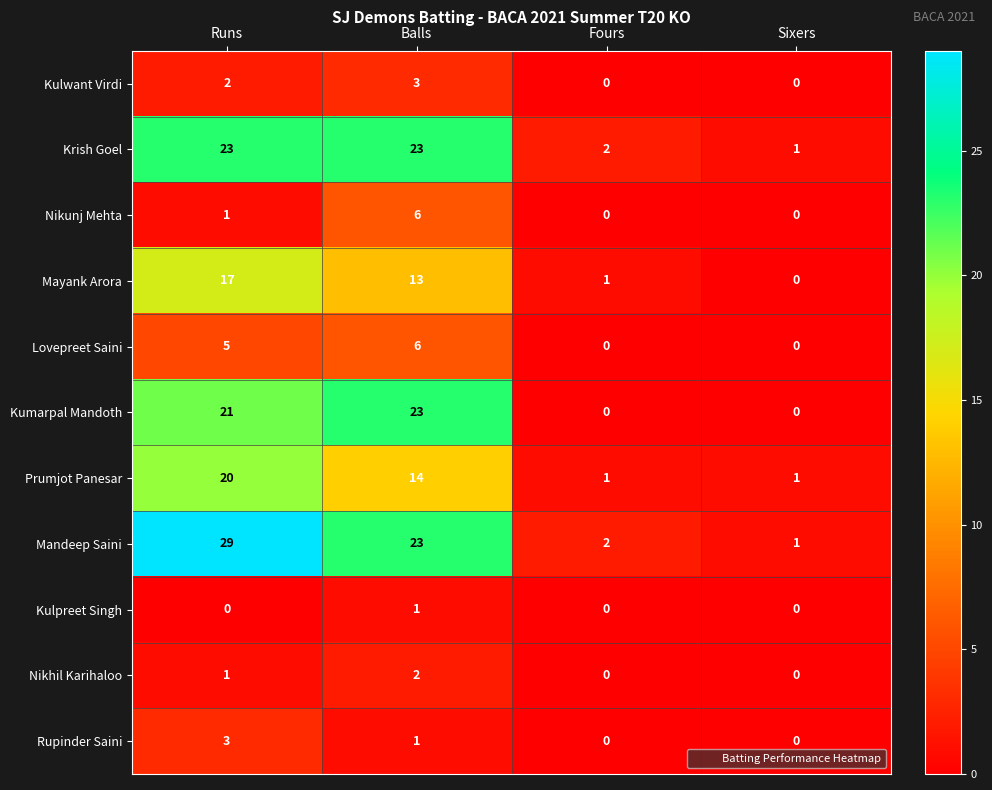

What is the difference between the Kumarpal Mandoth values at Balls and Sixers?

23